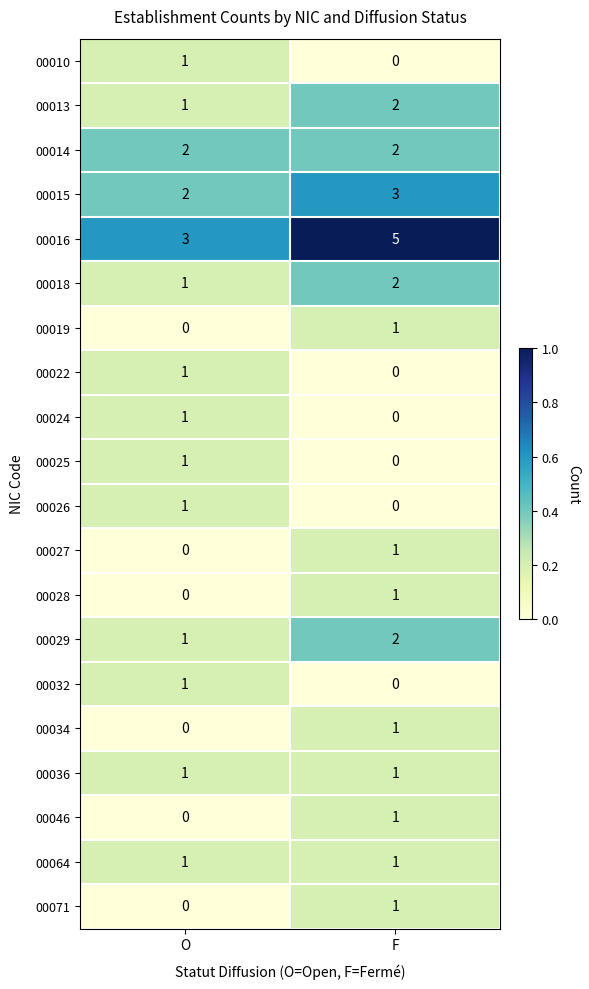

What is the spread (max minus min) of values at O?

3